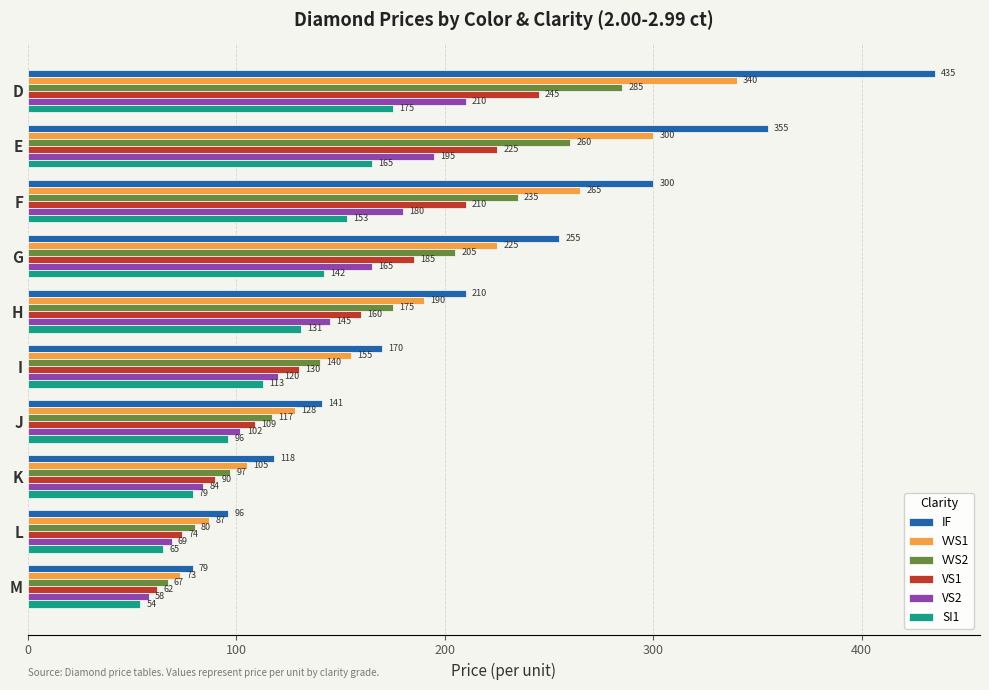

Rank the series at K from lowest to highest value.

SI1, VS2, VS1, VVS2, VVS1, IF